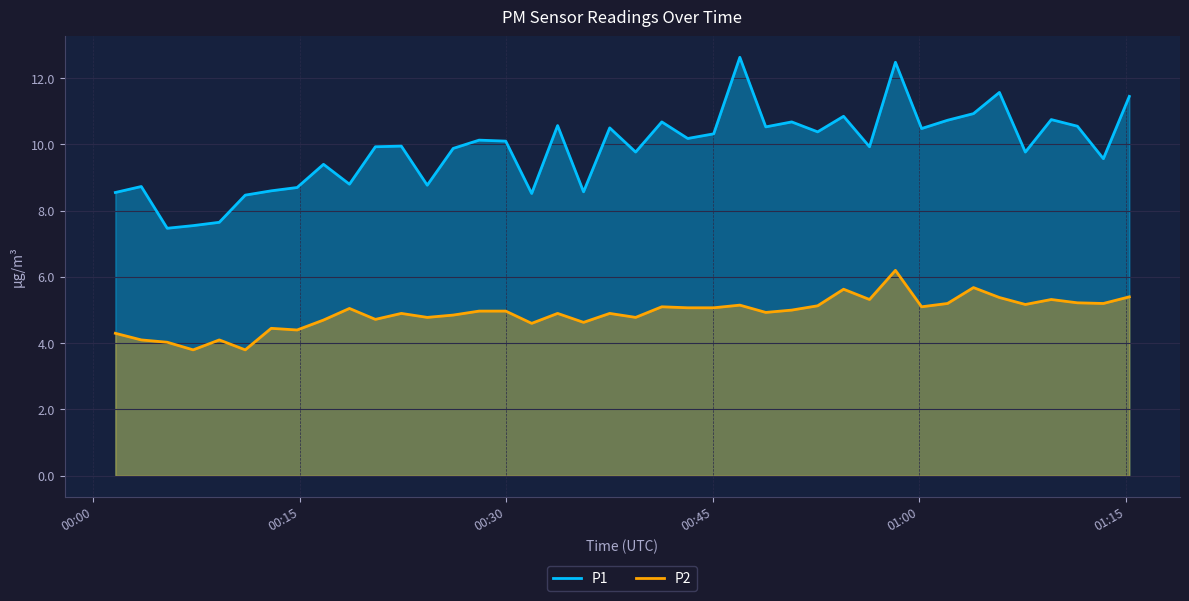

What is the maximum value for P2?

6.2